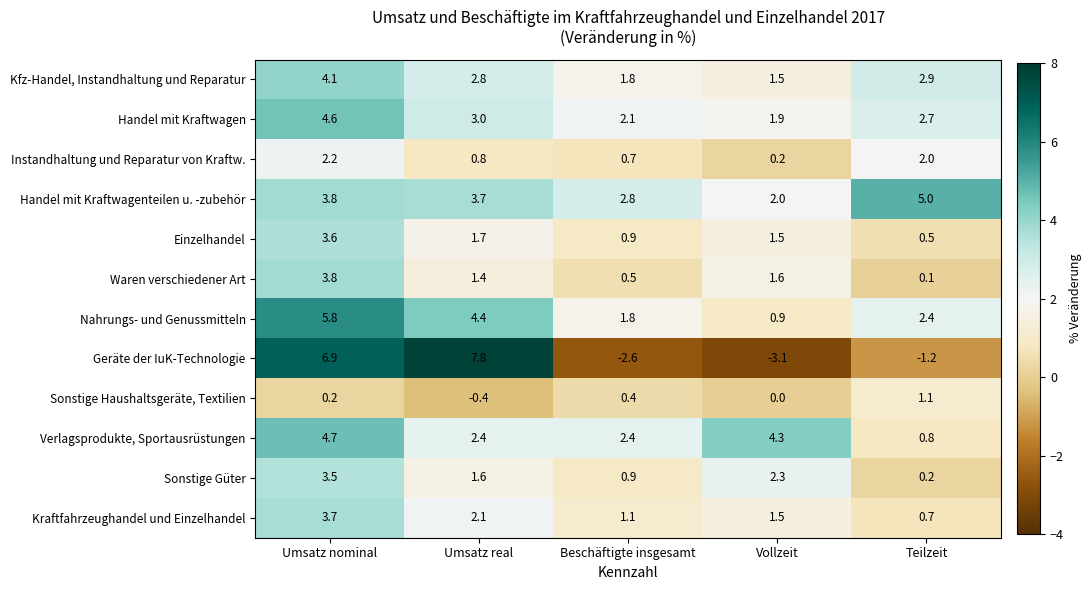

Between Umsatz real and Beschäftigte insgesamt, which series saw the biggest shift?

Geräte der IuK-Technologie